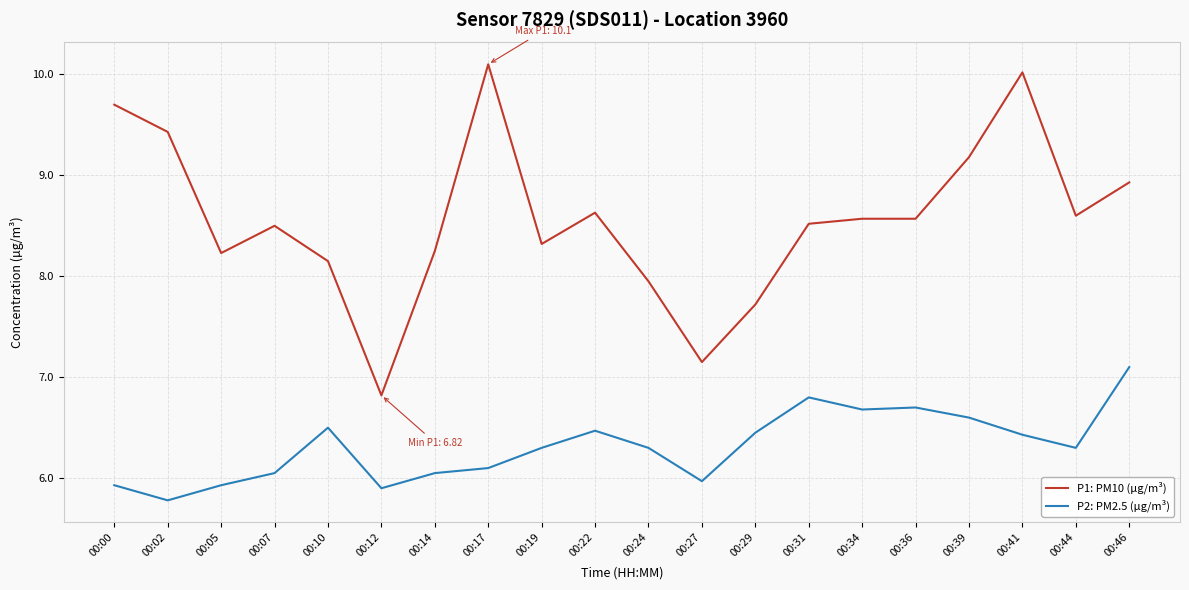

Which series has the widest spread of values?

P1: PM10 (µg/m³)